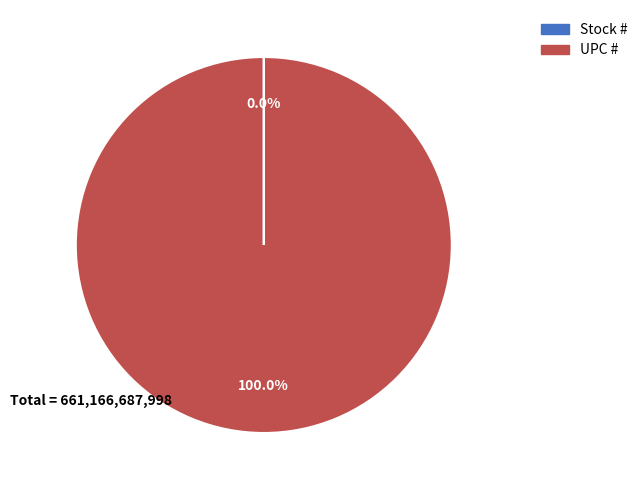

Is there any slice that represents more than half of the pie?

Yes